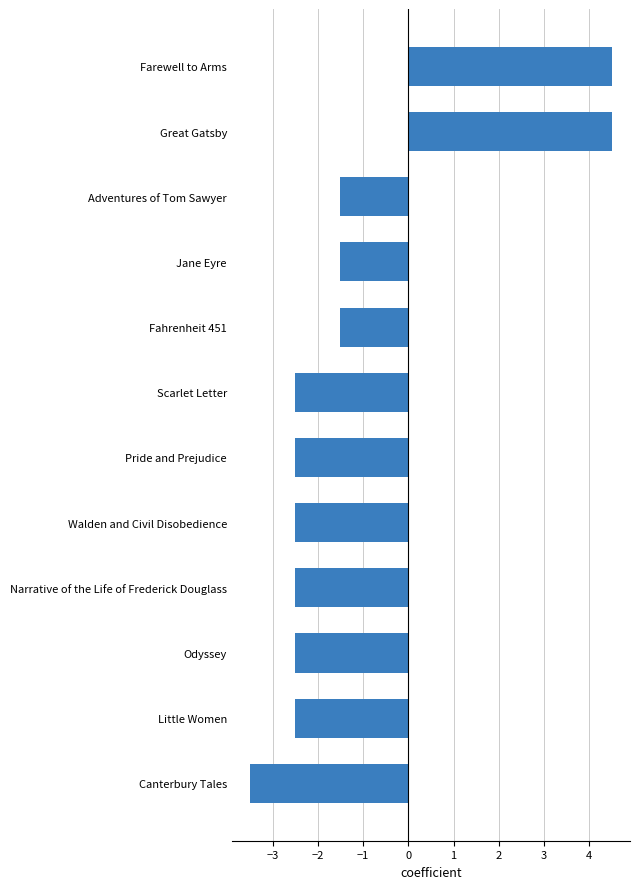

What is the sum of the values at Jane Eyre and Great Gatsby?

3.0